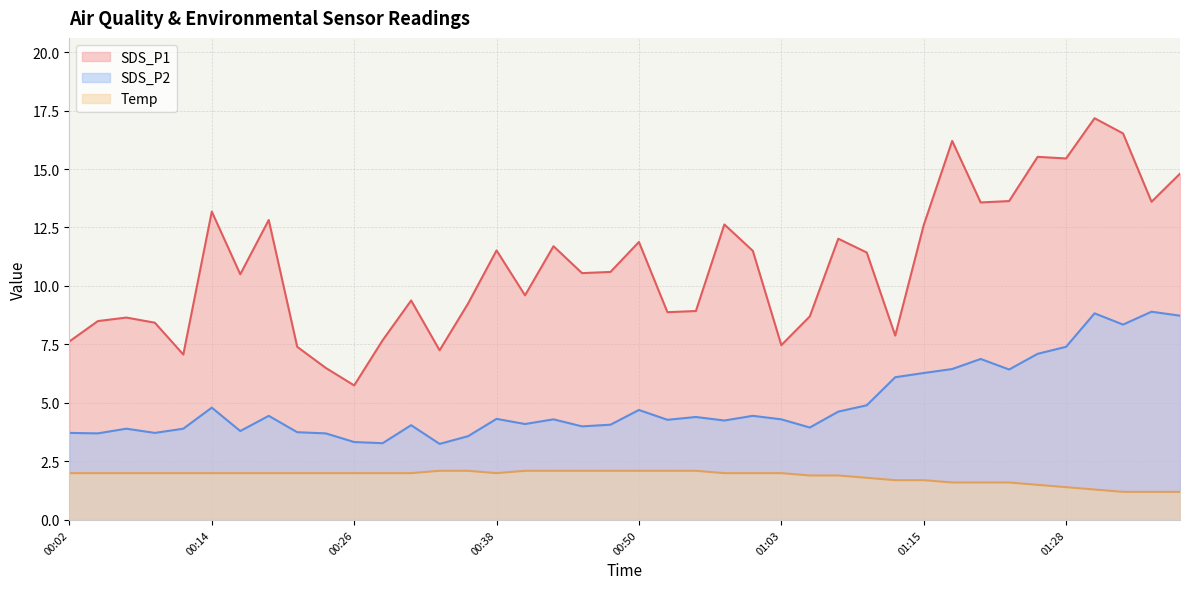

What is the difference between the maximum and minimum values in the SDS_P2 series?

5.7